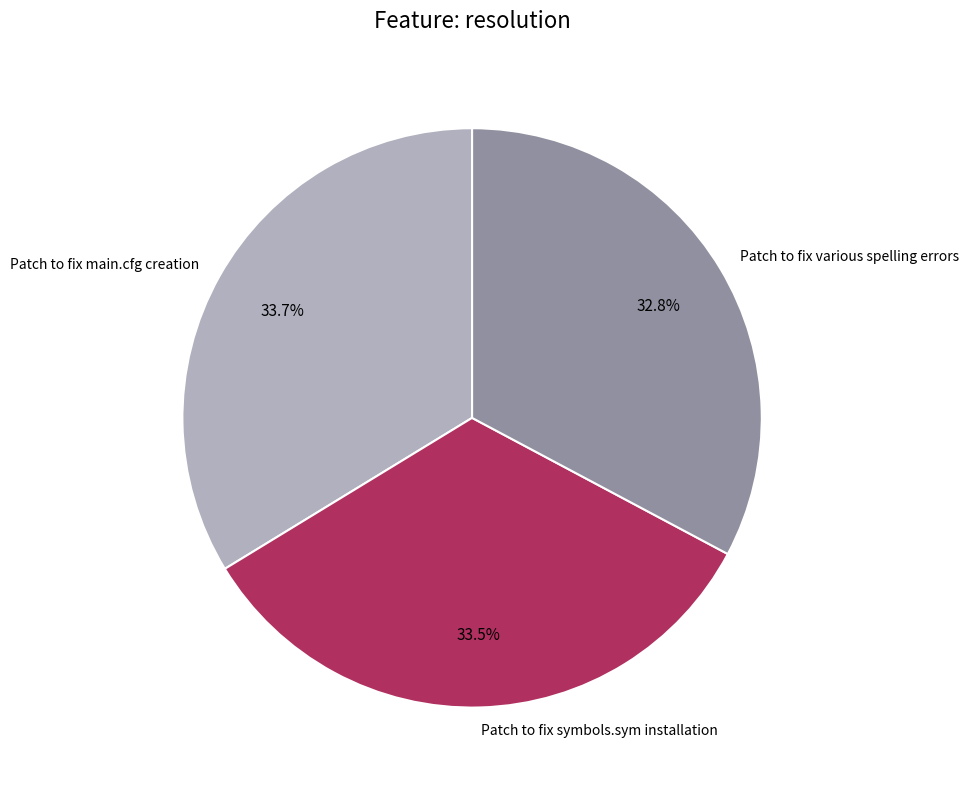

To the nearest percent, what percentage of the pie is Patch to fix various spelling errors?

33%